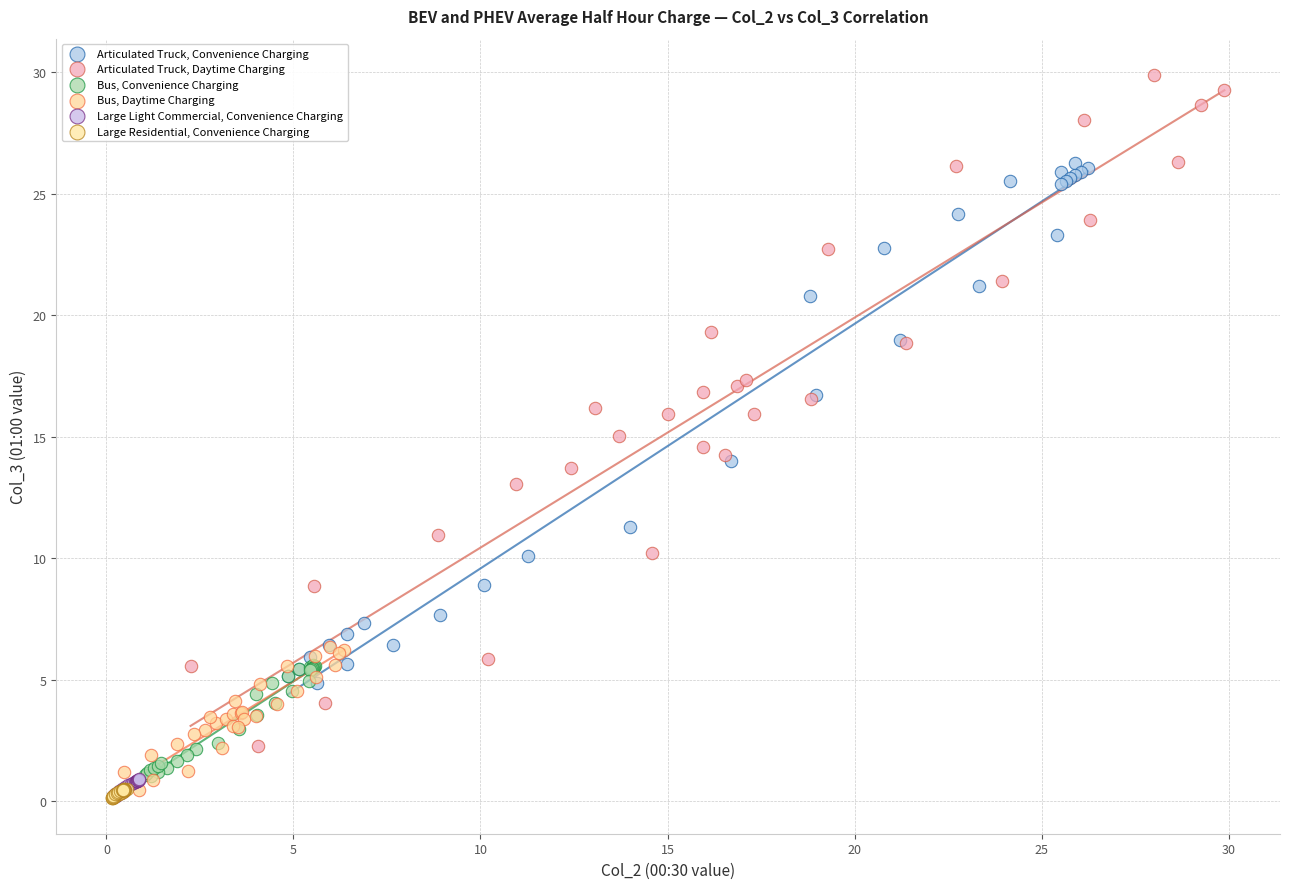

Which series reaches the maximum Y coordinate?

Articulated Truck, Daytime Charging